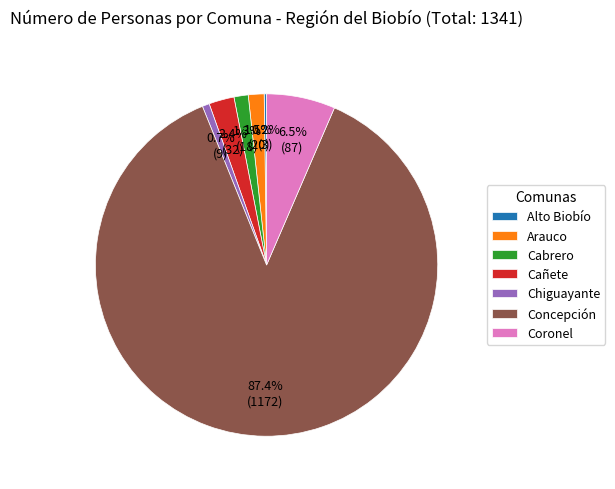

To the nearest percent, what is the combined percentage of Chiguayante and Cabrero?

2%